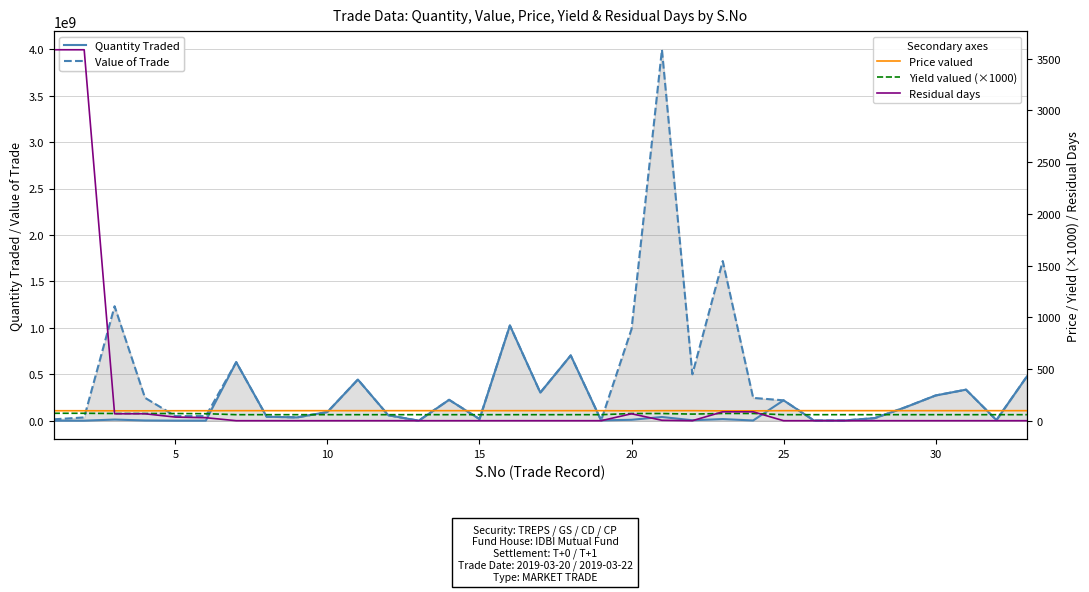

Reading left to right, what are all the values shown in this chart?

Quantity Traded: 150000.0	350000.0	12500000.0	2500000.0	500000.0	500000.0	630652929.0	43209466.0	35707157.0	94005340.0	443493964.0	59251790.0	68525.0	225149379.0	17836788.0	1025790208.0	302777580.0	703361411.0	3584528.0	10000000.0	40000000.0	5000000.0	17500000.0	2500000.0	219552509.0	2031670.0	2237591.0	28139479.0	144279783.0	271876355.0	334552874.0	6691282.0	475749392.0
Value of Trade: 15099200.0	35231467.0	1232858750.0	246549250.0	49625450.0	49690700.0	630335742.9	43187733.9	35689198.1	93958060.1	443270909.3	59221989.4	68490.5	225036140.4	17827817.0	1025274288.1	302625298.4	703007656.3	3582725.2	986287000.0	3994448000.0	499725000.0	1719425750.0	245656250.0	219442085.3	2030648.2	2236465.6	28125326.3	144207217.7	271739615.1	334384611.1	6687916.6	475510114.5
Price valued: 99.3	99.3	98.6	98.6	99.3	99.4	99.9	99.9	99.9	99.9	99.9	99.9	99.9	99.9	99.9	99.9	99.9	99.9	99.9	98.6	99.9	99.9	98.3	98.3	99.9	99.9	99.9	99.9	99.9	99.9	99.9	99.9	99.9
Yield valued (×1000): 74.8	74.8	72.5	72.5	72.5	71.0	61.2	61.2	61.2	61.2	61.2	61.2	61.2	61.2	61.2	61.2	61.2	61.2	61.2	72.5	72.5	67.0	72.9	72.9	61.2	61.2	61.2	61.2	61.2	61.2	61.2	61.2	61.2
Residual days: 3586.0	3586.0	70.0	70.0	38.0	32.0	3.0	3.0	3.0	3.0	3.0	3.0	3.0	3.0	3.0	3.0	3.0	3.0	3.0	70.0	7.0	3.0	89.0	89.0	3.0	3.0	3.0	3.0	3.0	3.0	3.0	3.0	3.0